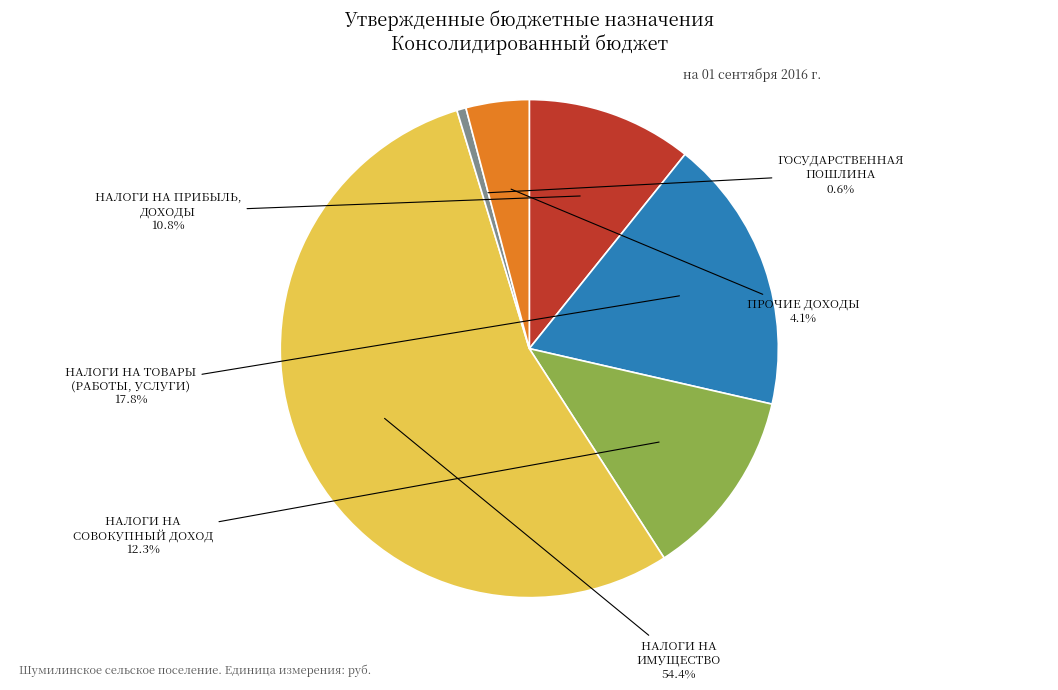

What is the ratio of the value at НАЛОГИ НА ПРИБЫЛЬ, ДОХОДЫ to the value at ПРОЧИЕ ДОХОДЫ?

2.6